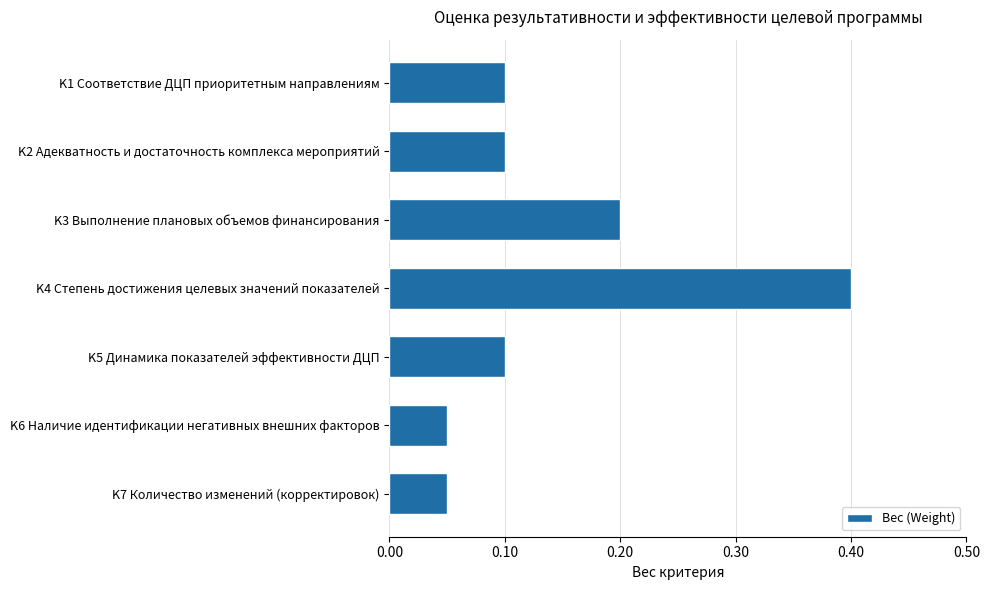

Which label corresponds to the largest value in the chart?

K4 Степень достижения целевых значений показателей